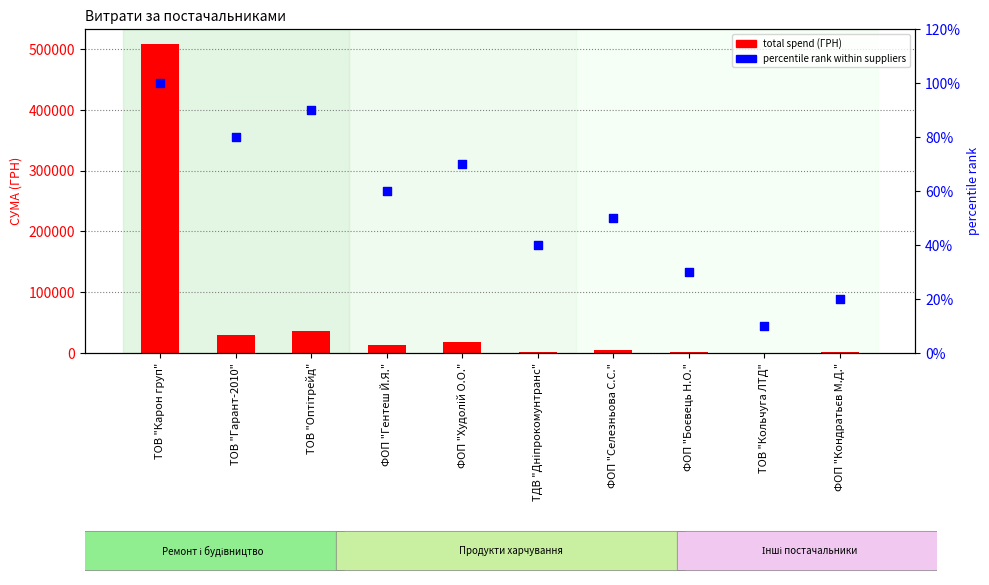

At which category is the sum across all series the highest?

ТОВ "Карон груп"